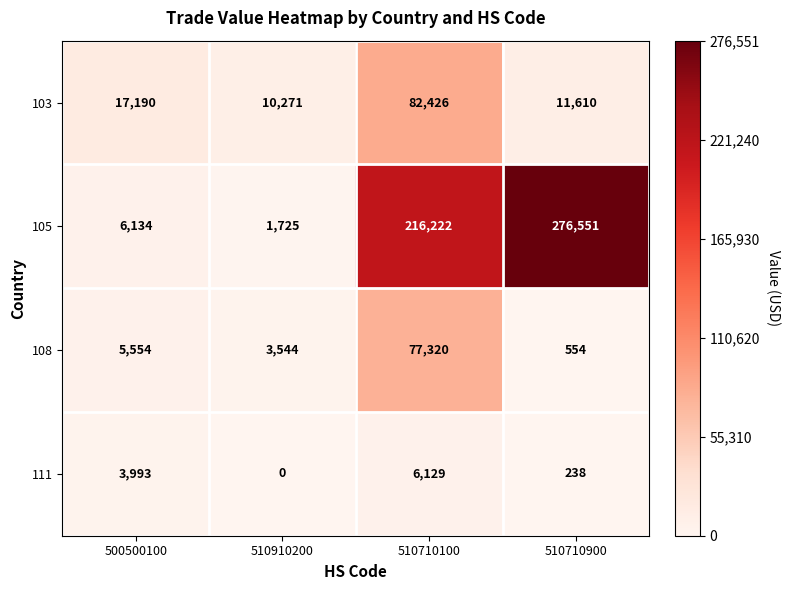

True or false: 108 has a value of 832 at 510710900.

False